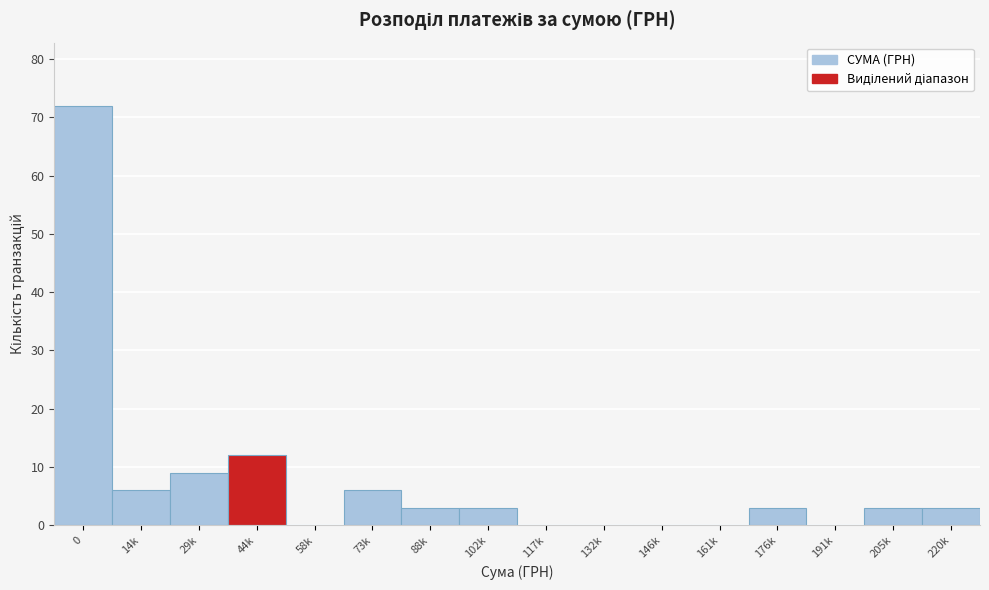

Reading left to right, list all the values displayed in this chart.

0=72	14k=6	29k=9	44k=12	58k=0	73k=6	88k=3	102k=3	117k=0	132k=0	146k=0	161k=0	176k=3	191k=0	205k=3	220k=3